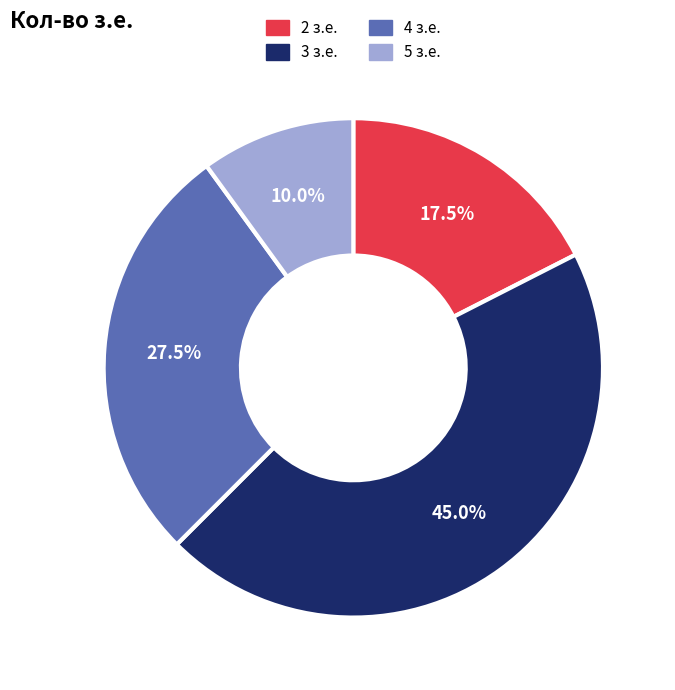

Combined, do 3 з.е. and 4 з.е. account for over 50%?

Yes